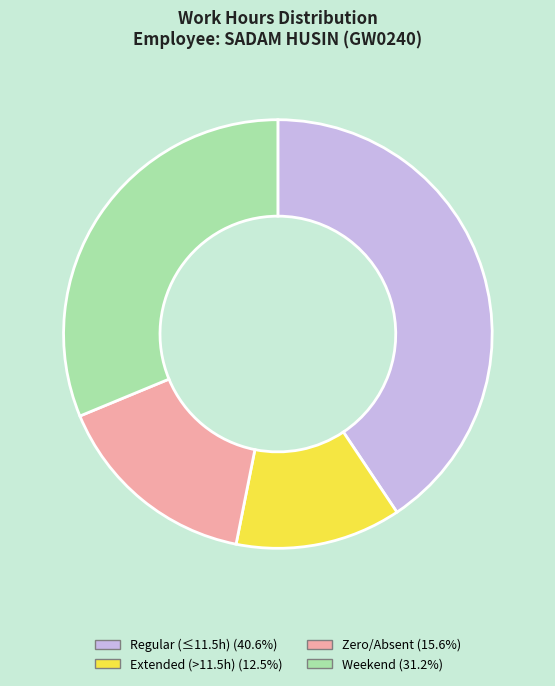

Is there a majority slice in this chart?

No